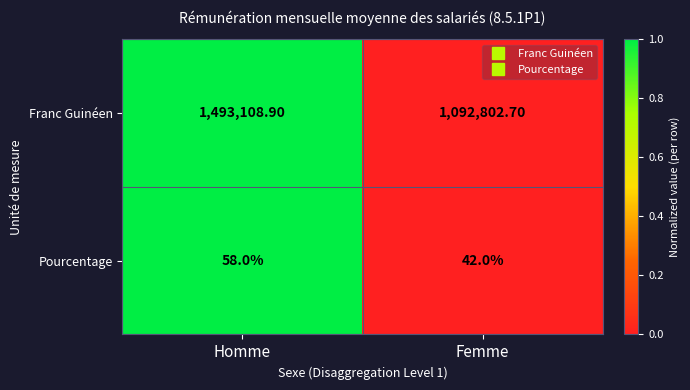

At which label does Franc Guinéen reach its peak?

Homme